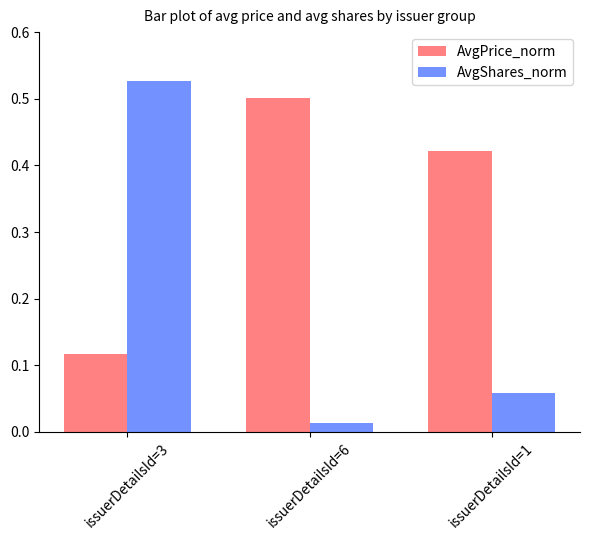

The value of AvgPrice_norm at issuerDetailsId=6 is 0.5. True or false?

True